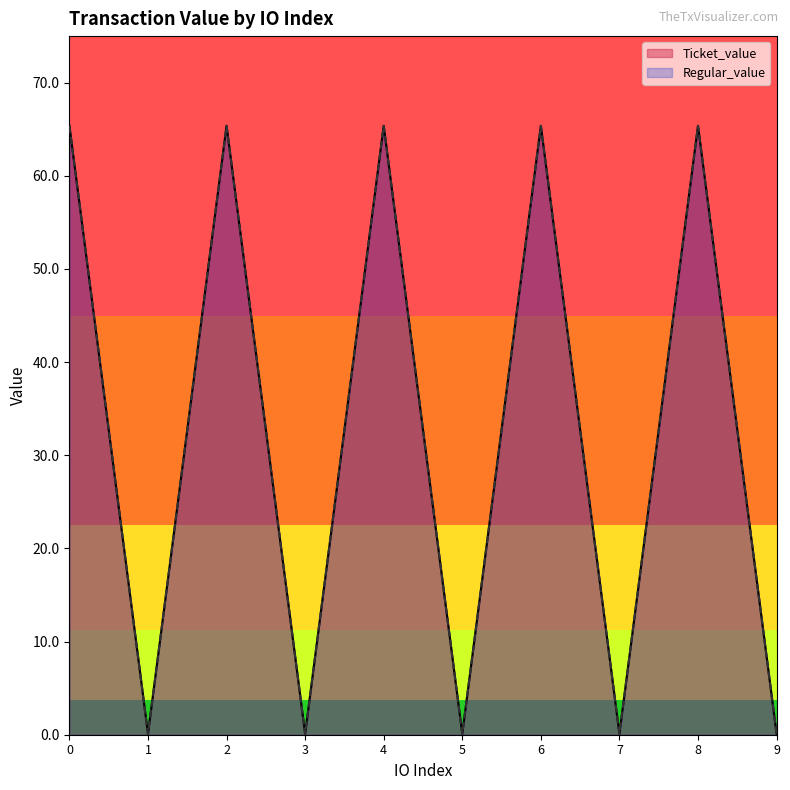

True or false: Ticket_value has a value of 65.4 at 4.

True